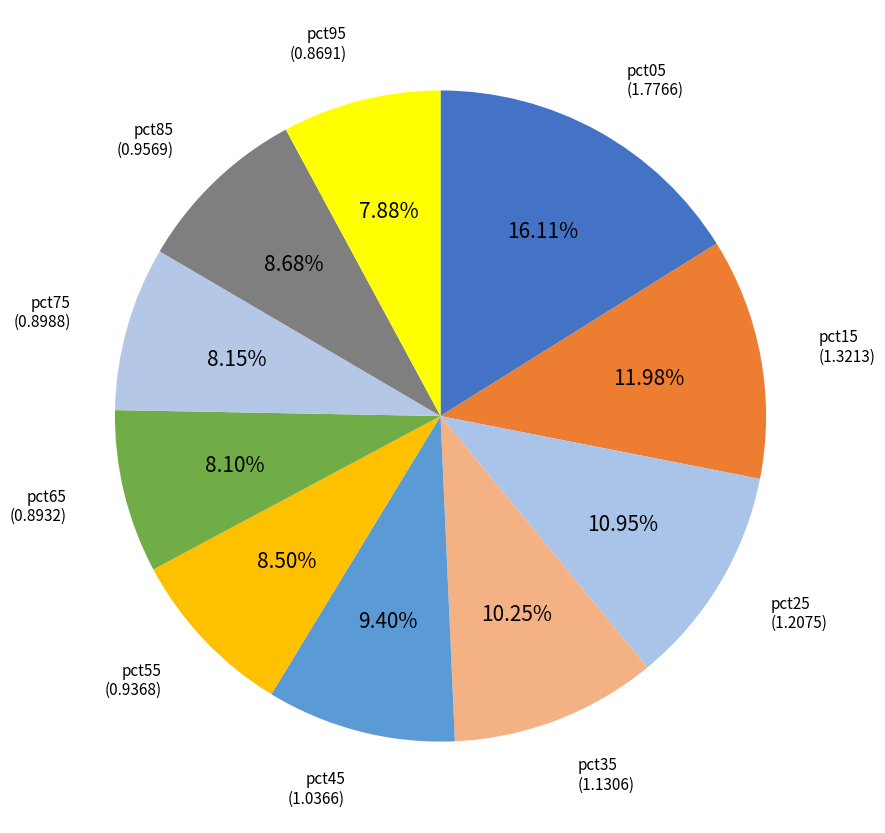

Does pct25 account for over 50% of the chart?

No